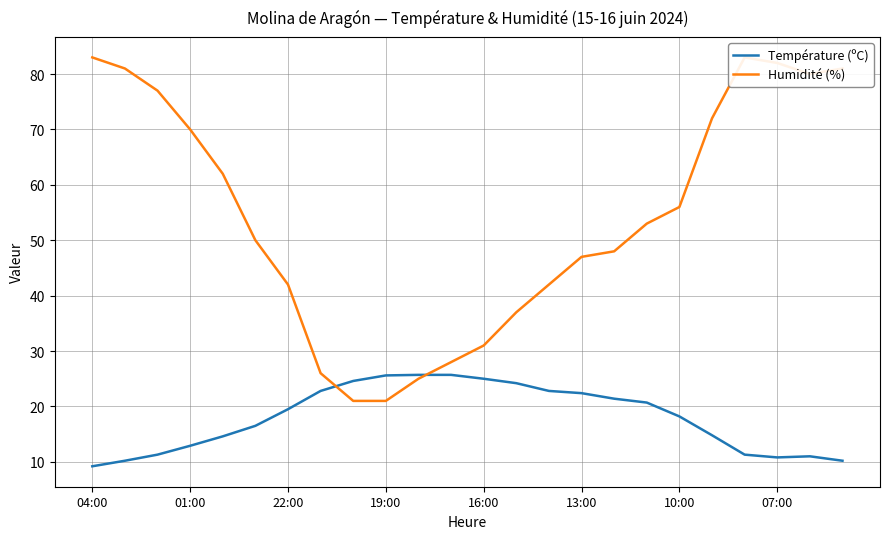

Rank the series by their average value, from highest to lowest.

Humidité (%), Température (ºC)